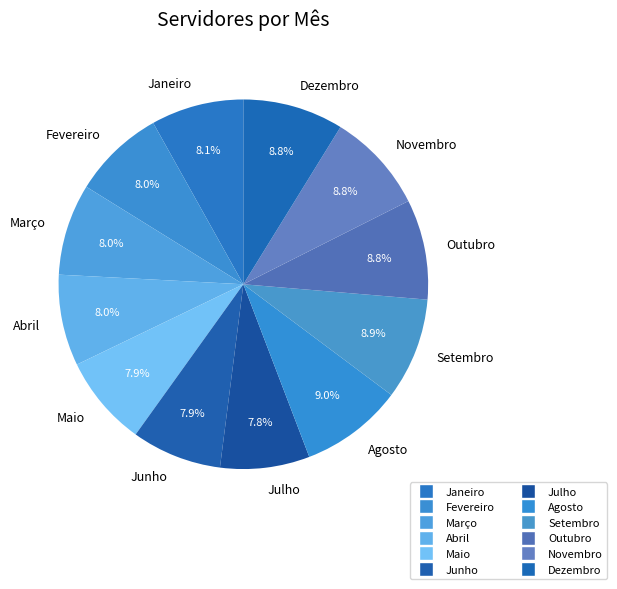

Do Outubro and Maio together represent more than half of the pie?

No